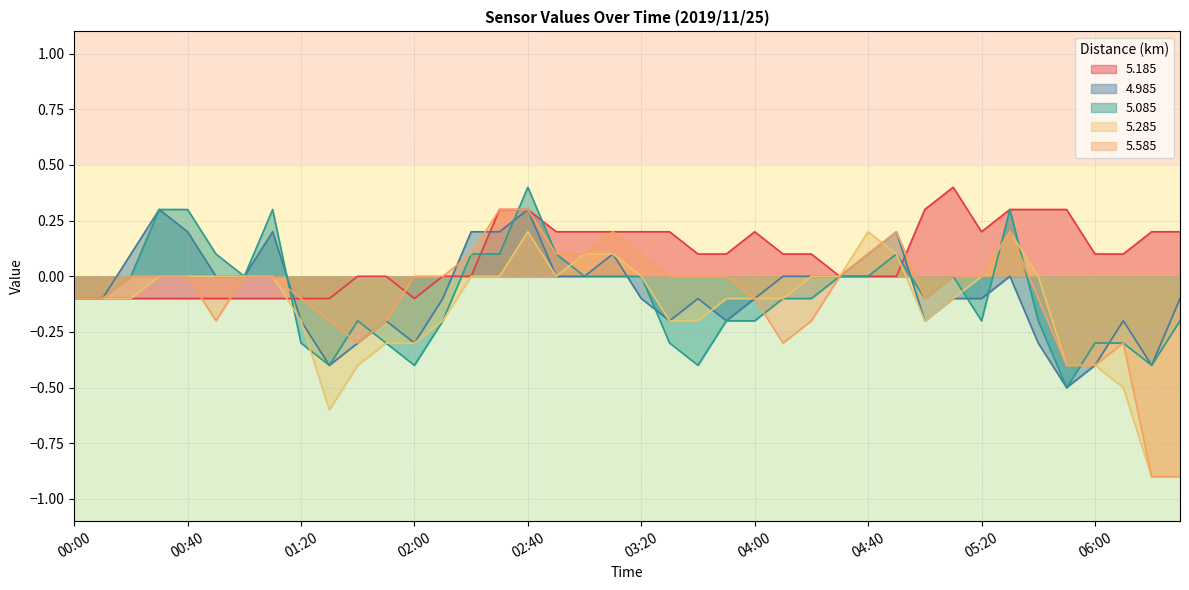

Between 04:30 and 04:10, which is larger?

04:10